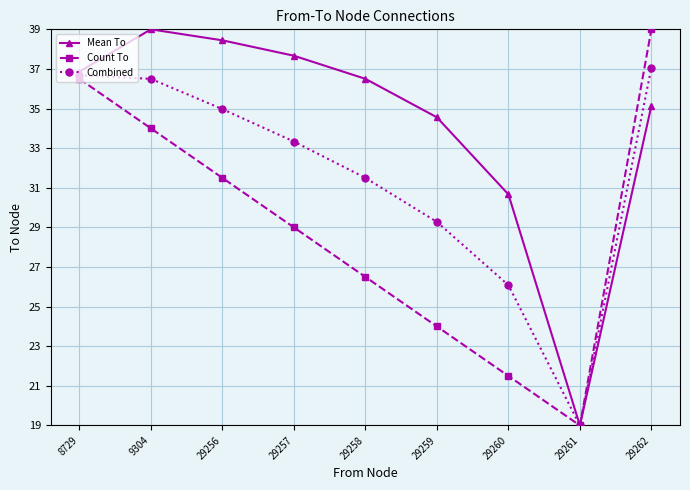

Reading right to left, extract all data points from this chart.

Mean To: 35.1	19.0	30.7	34.6	36.5	37.7	38.4	39.0	36.9
Count To: 39.0	19.0	21.5	24.0	26.5	29.0	31.5	34.0	36.5
Combined: 37.1	19.0	26.1	29.3	31.5	33.3	35.0	36.5	36.7